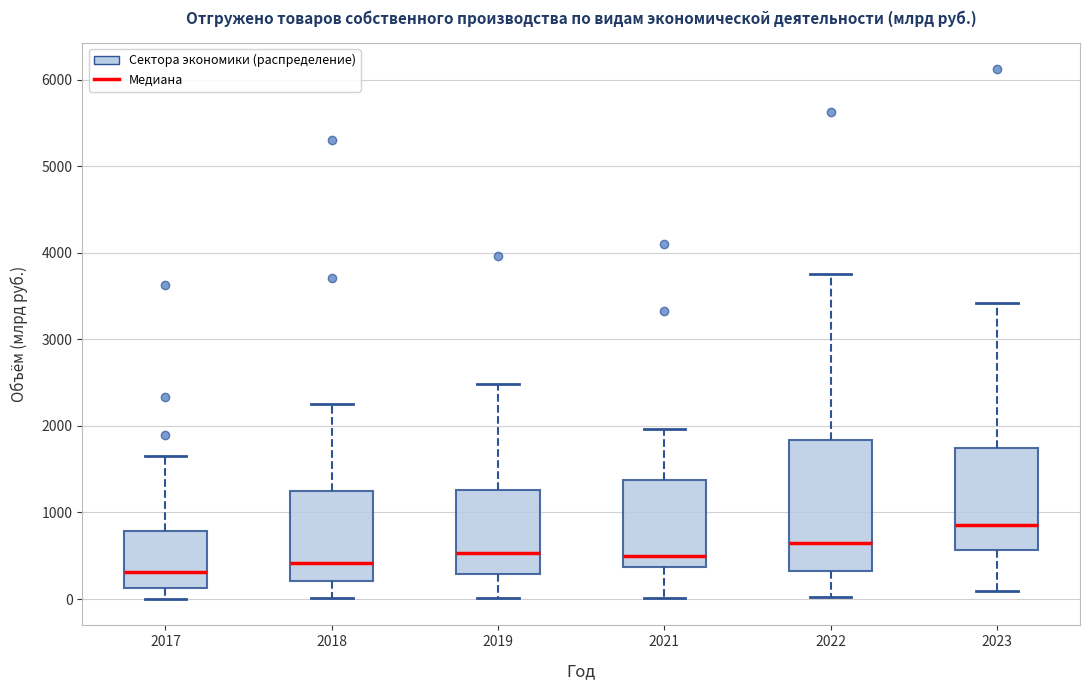

Reading left to right, read every box against the y-axis: the position of its median line, the range the box covers, and the ends of its whiskers. The values are not printed on the chart, so give them approximately, as read against the axis.

2017: median 300, box 100 to 800, whiskers 0 to 1700
2018: median 400, box 200 to 1200, whiskers 0 to 2300
2019: median 500, box 300 to 1300, whiskers 0 to 2500
2021: median 500, box 400 to 1400, whiskers 0 to 2000
2022: median 700, box 300 to 1800, whiskers 0 to 3800
2023: median 900, box 600 to 1700, whiskers 100 to 3400